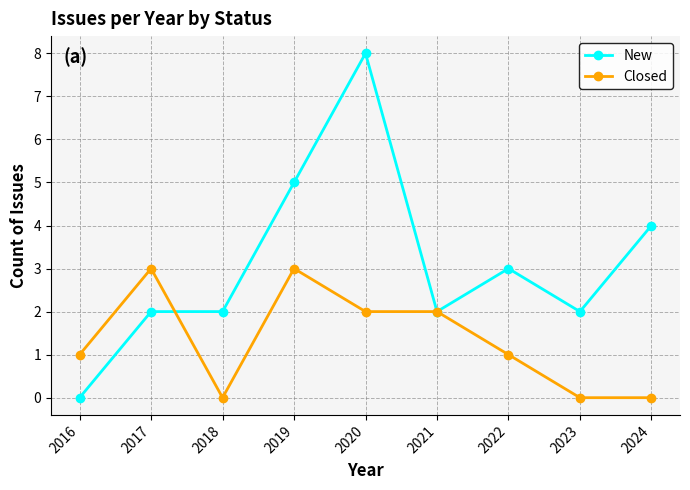

How many series are shown in this chart?

2